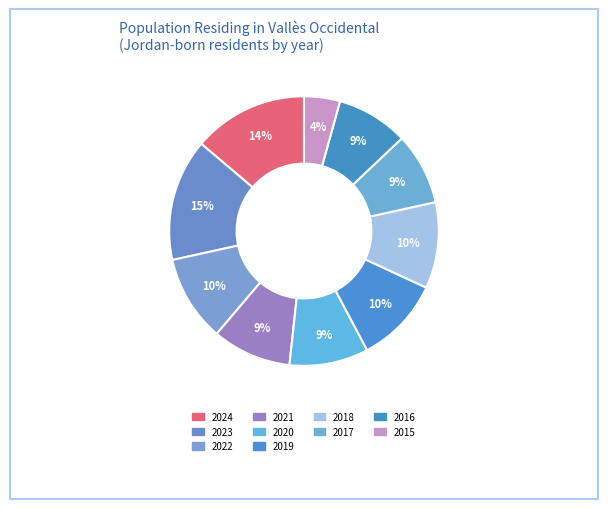

The 2019 slice represents 10% of the pie. True or false?

True